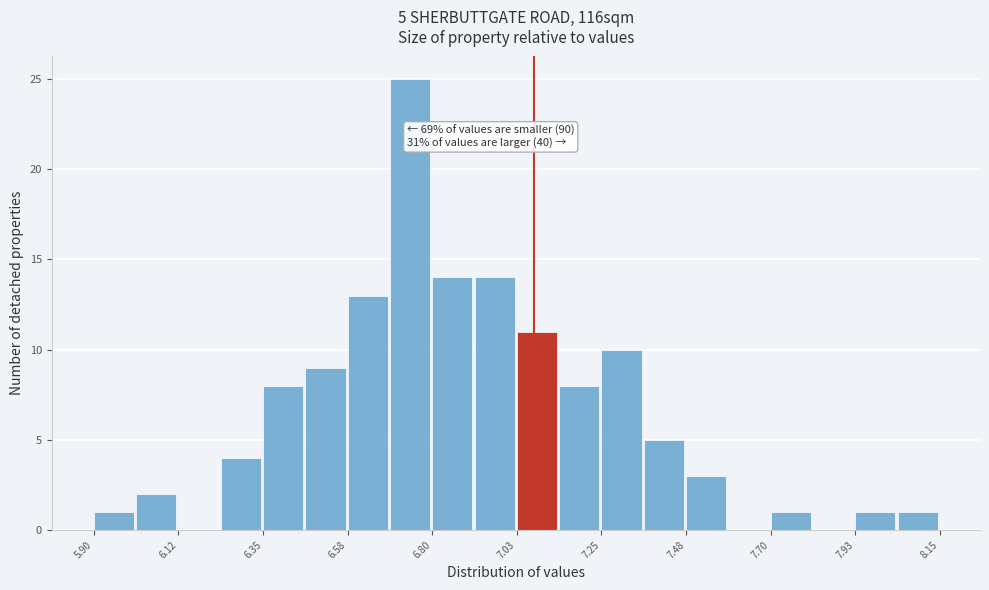

Around what value on the x-axis is the tallest bar? Give the approximate position of its centre, as read against the axis.

6.75